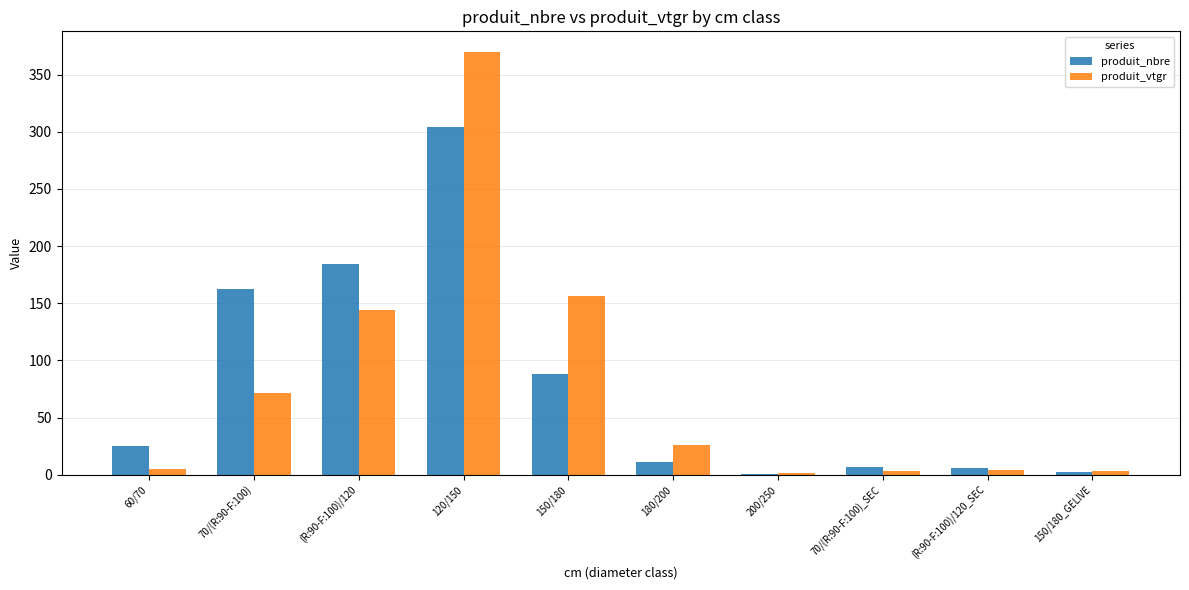

What is the greatest value displayed?

369.4